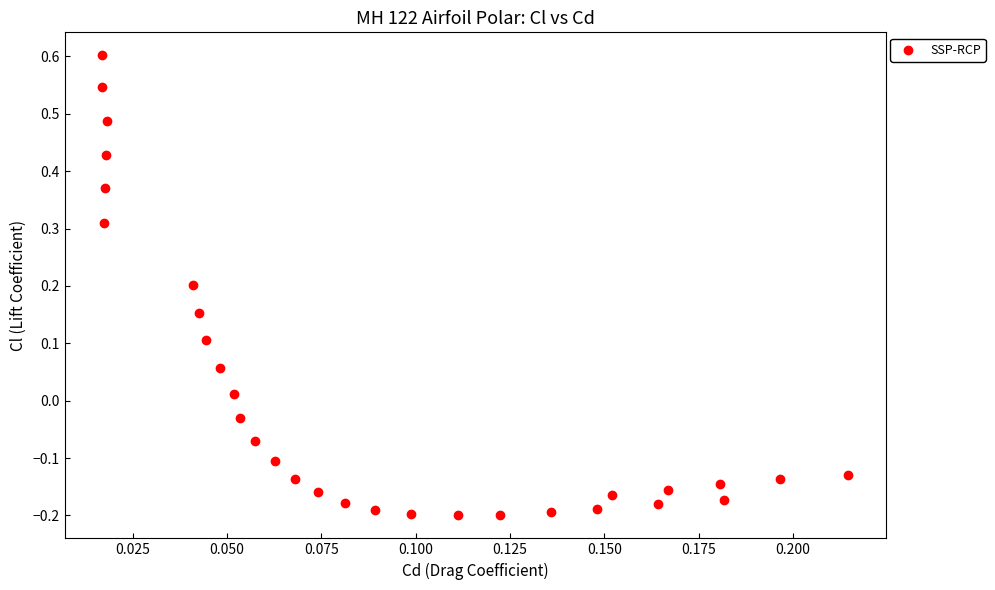

What is the range of Y values (max minus min)?

0.8